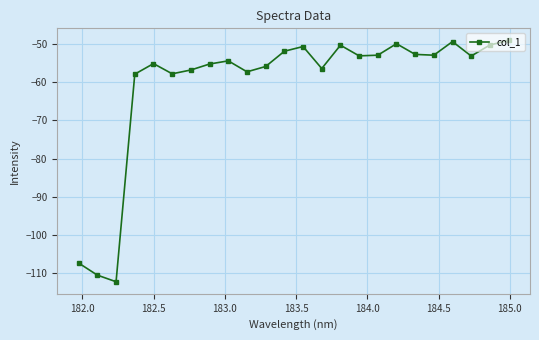

How many interior local valleys (lower than both neighbors) does the data have?

7